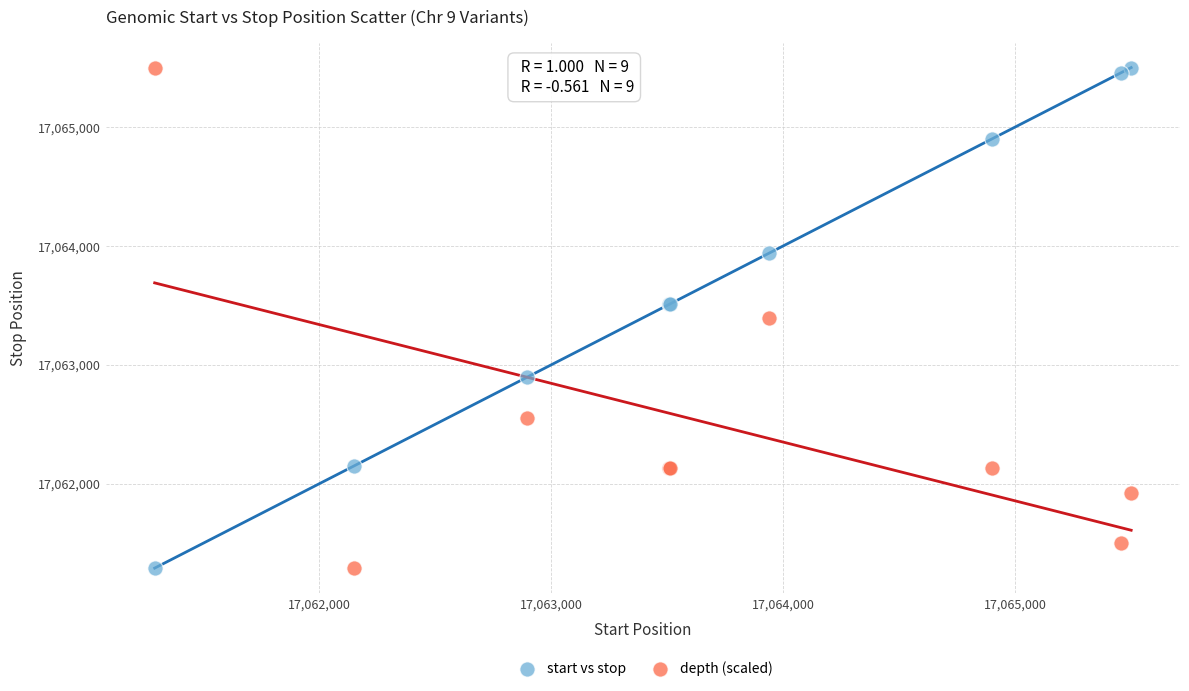

What is the X range (max minus min) for the scatter plot?

4210.0